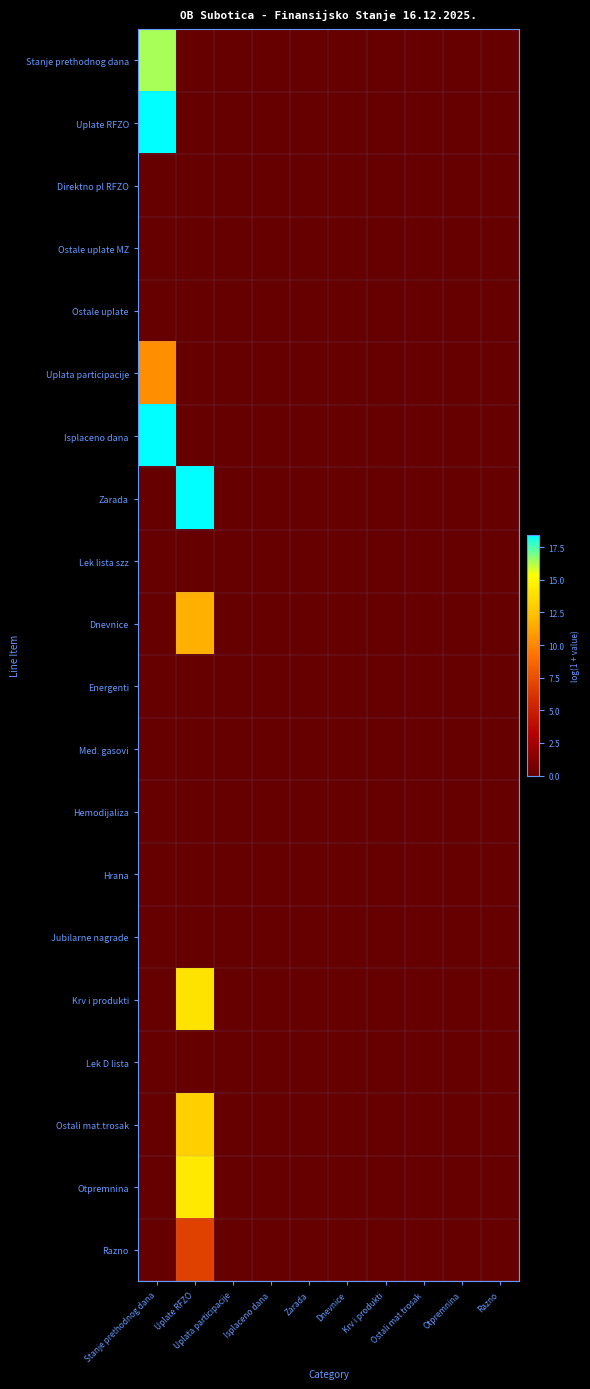

Reading right to left, extract all data points from this chart.

Stanje prethodnog dana: Razno=0.0	Otpremnina=0.0	Ostali mat.trosak=0.0	Krv i produkti=0.0	Dnevnice=0.0	Zarada=0.0	Isplaceno dana=0.0	Uplata participacije=0.0	Uplate RFZO=0.0	Stanje prethodnog dana=16.4
Uplate RFZO: Razno=0.0	Otpremnina=0.0	Ostali mat.trosak=0.0	Krv i produkti=0.0	Dnevnice=0.0	Zarada=0.0	Isplaceno dana=0.0	Uplata participacije=0.0	Uplate RFZO=0.0	Stanje prethodnog dana=18.5
Direktno pl RFZO: Razno=0.0	Otpremnina=0.0	Ostali mat.trosak=0.0	Krv i produkti=0.0	Dnevnice=0.0	Zarada=0.0	Isplaceno dana=0.0	Uplata participacije=0.0	Uplate RFZO=0.0	Stanje prethodnog dana=0.0
Ostale uplate MZ: Razno=0.0	Otpremnina=0.0	Ostali mat.trosak=0.0	Krv i produkti=0.0	Dnevnice=0.0	Zarada=0.0	Isplaceno dana=0.0	Uplata participacije=0.0	Uplate RFZO=0.0	Stanje prethodnog dana=0.0
Ostale uplate: Razno=0.0	Otpremnina=0.0	Ostali mat.trosak=0.0	Krv i produkti=0.0	Dnevnice=0.0	Zarada=0.0	Isplaceno dana=0.0	Uplata participacije=0.0	Uplate RFZO=0.0	Stanje prethodnog dana=0.0
Uplata participacije: Razno=0.0	Otpremnina=0.0	Ostali mat.trosak=0.0	Krv i produkti=0.0	Dnevnice=0.0	Zarada=0.0	Isplaceno dana=0.0	Uplata participacije=0.0	Uplate RFZO=0.0	Stanje prethodnog dana=10.4
Isplaceno dana: Razno=0.0	Otpremnina=0.0	Ostali mat.trosak=0.0	Krv i produkti=0.0	Dnevnice=0.0	Zarada=0.0	Isplaceno dana=0.0	Uplata participacije=0.0	Uplate RFZO=0.0	Stanje prethodnog dana=18.5
Zarada: Razno=0.0	Otpremnina=0.0	Ostali mat.trosak=0.0	Krv i produkti=0.0	Dnevnice=0.0	Zarada=0.0	Isplaceno dana=0.0	Uplata participacije=0.0	Uplate RFZO=18.4	Stanje prethodnog dana=0.0
Lek lista szz: Razno=0.0	Otpremnina=0.0	Ostali mat.trosak=0.0	Krv i produkti=0.0	Dnevnice=0.0	Zarada=0.0	Isplaceno dana=0.0	Uplata participacije=0.0	Uplate RFZO=0.0	Stanje prethodnog dana=0.0
Dnevnice: Razno=0.0	Otpremnina=0.0	Ostali mat.trosak=0.0	Krv i produkti=0.0	Dnevnice=0.0	Zarada=0.0	Isplaceno dana=0.0	Uplata participacije=0.0	Uplate RFZO=11.7	Stanje prethodnog dana=0.0
Energenti: Razno=0.0	Otpremnina=0.0	Ostali mat.trosak=0.0	Krv i produkti=0.0	Dnevnice=0.0	Zarada=0.0	Isplaceno dana=0.0	Uplata participacije=0.0	Uplate RFZO=0.0	Stanje prethodnog dana=0.0
Med. gasovi: Razno=0.0	Otpremnina=0.0	Ostali mat.trosak=0.0	Krv i produkti=0.0	Dnevnice=0.0	Zarada=0.0	Isplaceno dana=0.0	Uplata participacije=0.0	Uplate RFZO=0.0	Stanje prethodnog dana=0.0
Hemodijaliza: Razno=0.0	Otpremnina=0.0	Ostali mat.trosak=0.0	Krv i produkti=0.0	Dnevnice=0.0	Zarada=0.0	Isplaceno dana=0.0	Uplata participacije=0.0	Uplate RFZO=0.0	Stanje prethodnog dana=0.0
Hrana: Razno=0.0	Otpremnina=0.0	Ostali mat.trosak=0.0	Krv i produkti=0.0	Dnevnice=0.0	Zarada=0.0	Isplaceno dana=0.0	Uplata participacije=0.0	Uplate RFZO=0.0	Stanje prethodnog dana=0.0
Jubilarne nagrade: Razno=0.0	Otpremnina=0.0	Ostali mat.trosak=0.0	Krv i produkti=0.0	Dnevnice=0.0	Zarada=0.0	Isplaceno dana=0.0	Uplata participacije=0.0	Uplate RFZO=0.0	Stanje prethodnog dana=0.0
Krv i produkti: Razno=0.0	Otpremnina=0.0	Ostali mat.trosak=0.0	Krv i produkti=0.0	Dnevnice=0.0	Zarada=0.0	Isplaceno dana=0.0	Uplata participacije=0.0	Uplate RFZO=14.0	Stanje prethodnog dana=0.0
Lek D lista: Razno=0.0	Otpremnina=0.0	Ostali mat.trosak=0.0	Krv i produkti=0.0	Dnevnice=0.0	Zarada=0.0	Isplaceno dana=0.0	Uplata participacije=0.0	Uplate RFZO=0.0	Stanje prethodnog dana=0.0
Ostali mat.trosak: Razno=0.0	Otpremnina=0.0	Ostali mat.trosak=0.0	Krv i produkti=0.0	Dnevnice=0.0	Zarada=0.0	Isplaceno dana=0.0	Uplata participacije=0.0	Uplate RFZO=13.1	Stanje prethodnog dana=0.0
Otpremnina: Razno=0.0	Otpremnina=0.0	Ostali mat.trosak=0.0	Krv i produkti=0.0	Dnevnice=0.0	Zarada=0.0	Isplaceno dana=0.0	Uplata participacije=0.0	Uplate RFZO=14.3	Stanje prethodnog dana=0.0
Razno: Razno=0.0	Otpremnina=0.0	Ostali mat.trosak=0.0	Krv i produkti=0.0	Dnevnice=0.0	Zarada=0.0	Isplaceno dana=0.0	Uplata participacije=0.0	Uplate RFZO=6.8	Stanje prethodnog dana=0.0